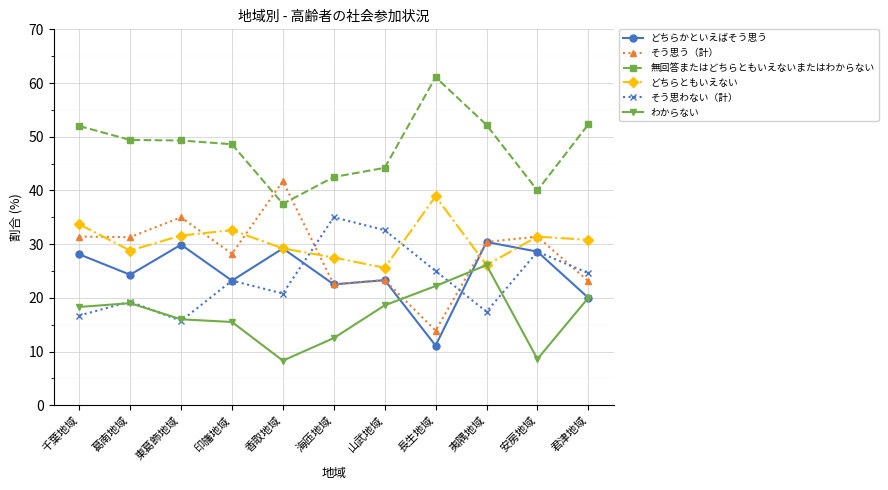

What is the difference between the second highest and second lowest values in the わからない series?

13.6